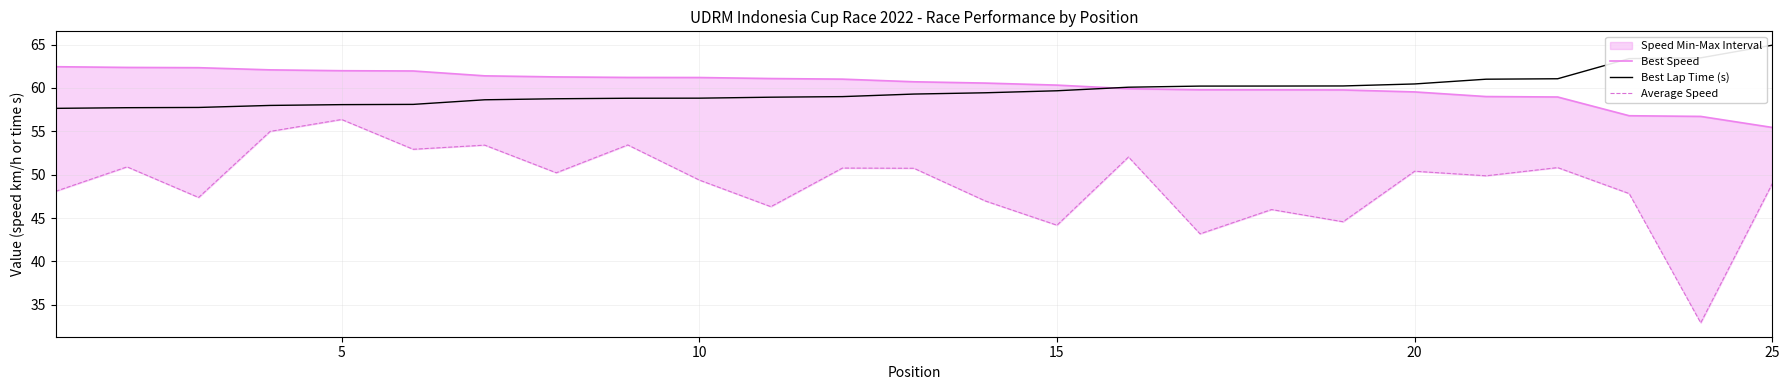

How many lines are shown in the chart?

3